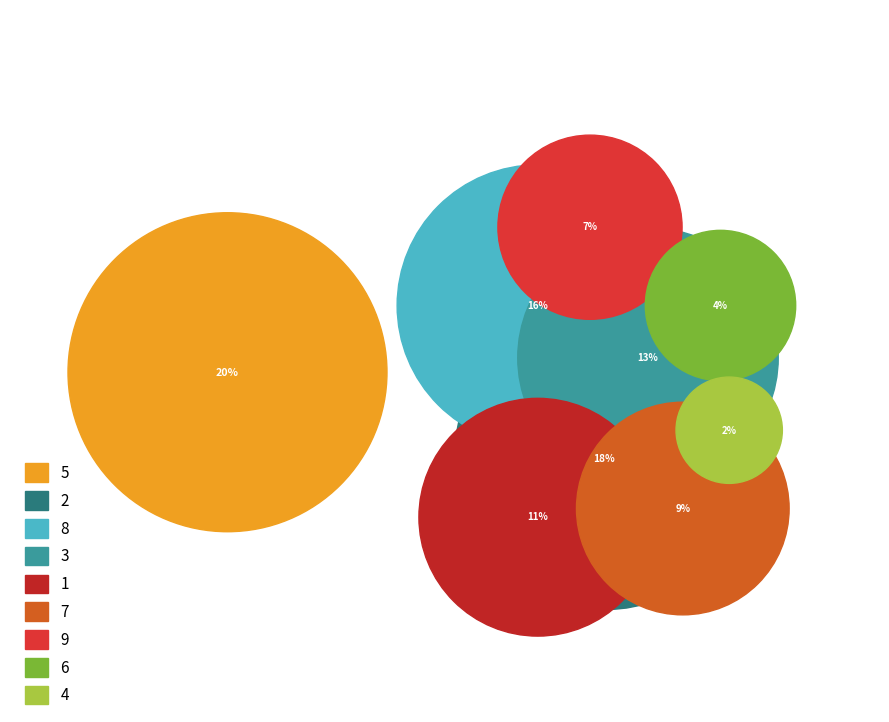

The 6 slice represents 4% of the pie. True or false?

True